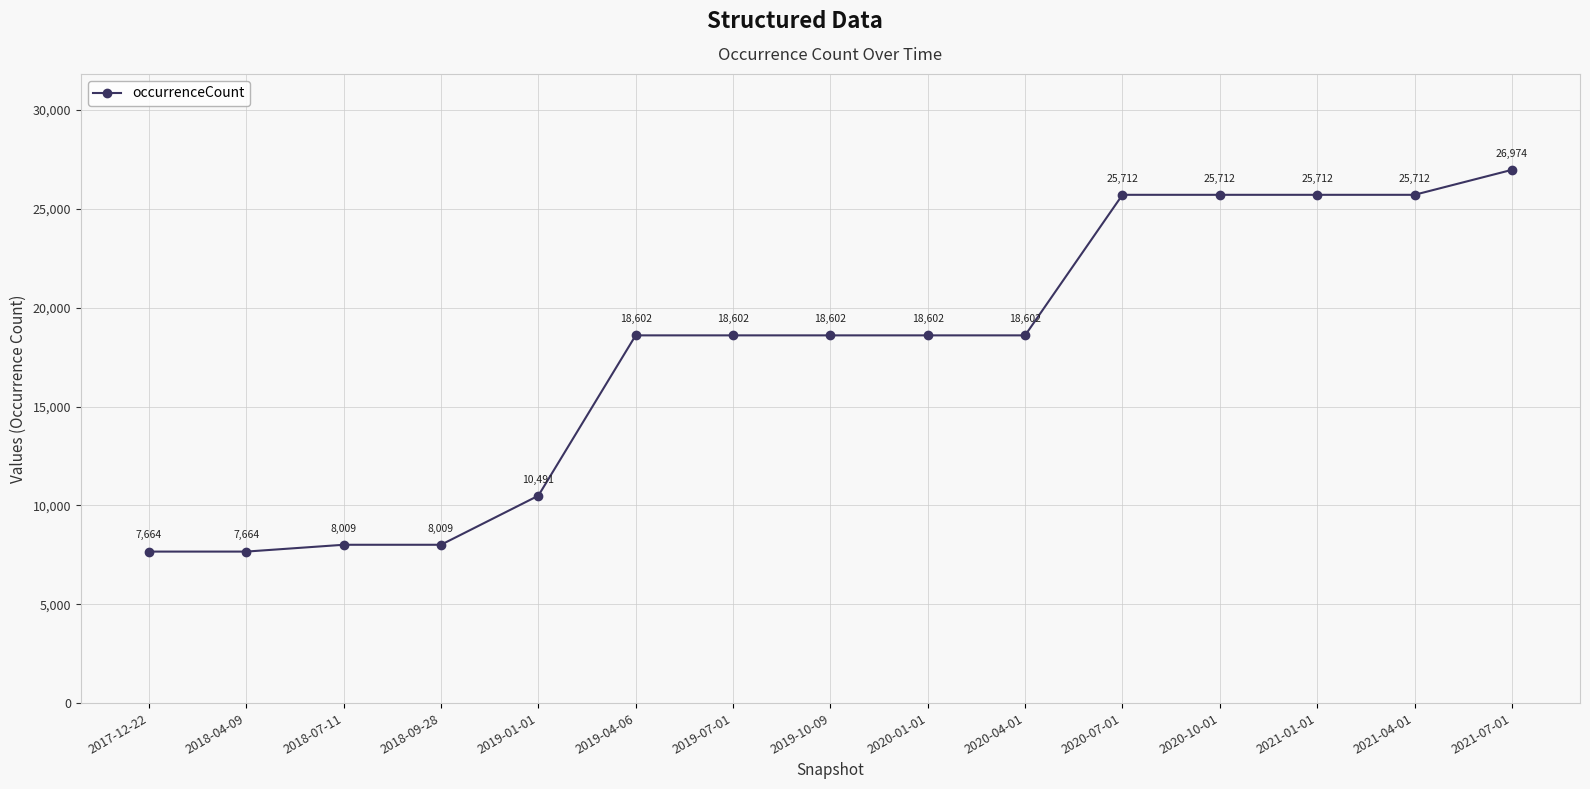

What is the approximate value at 2020-07-01?

25712